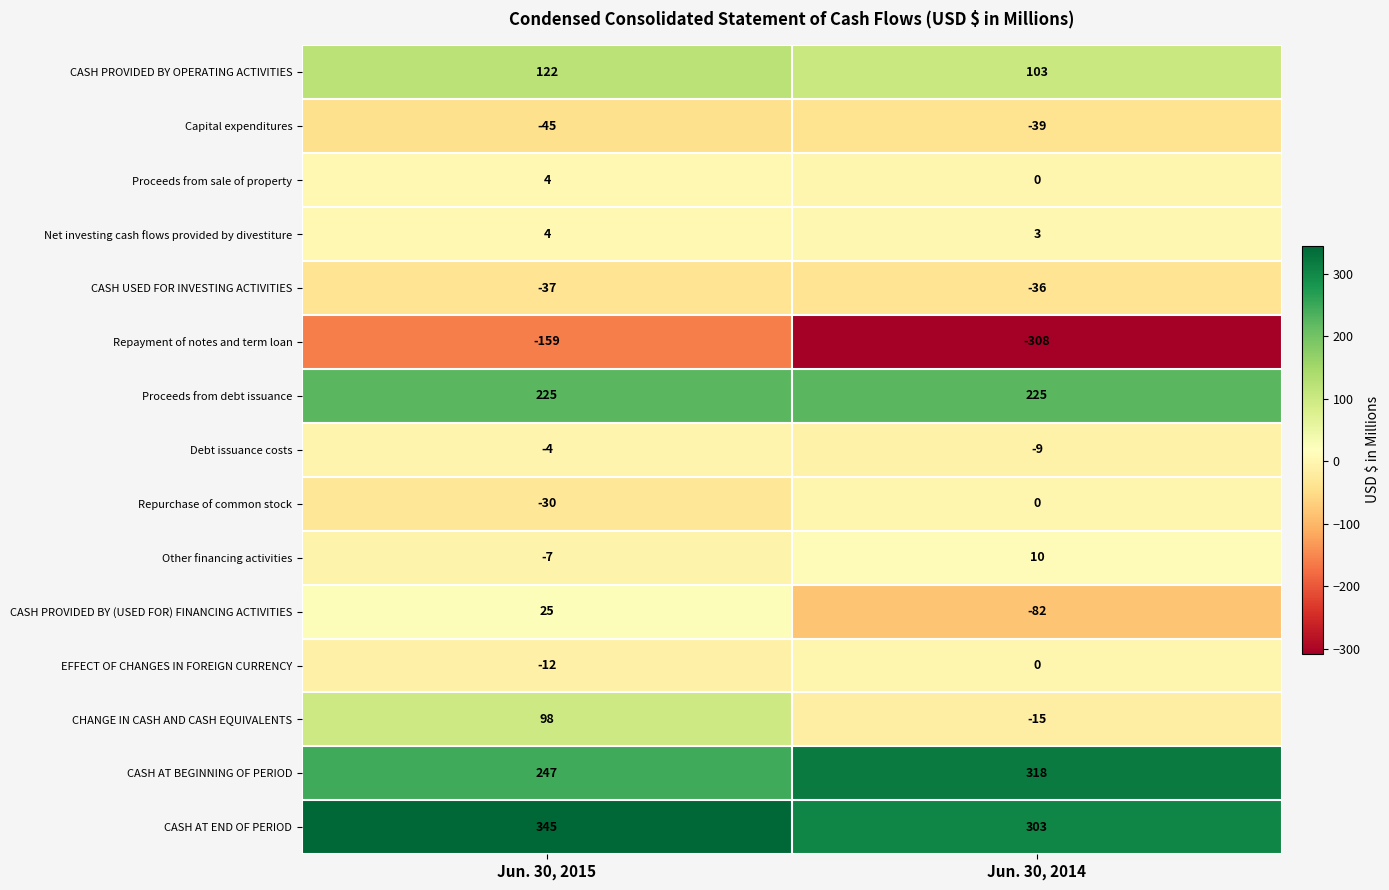

Which label corresponds to the smallest value in the chart?

Jun. 30, 2014